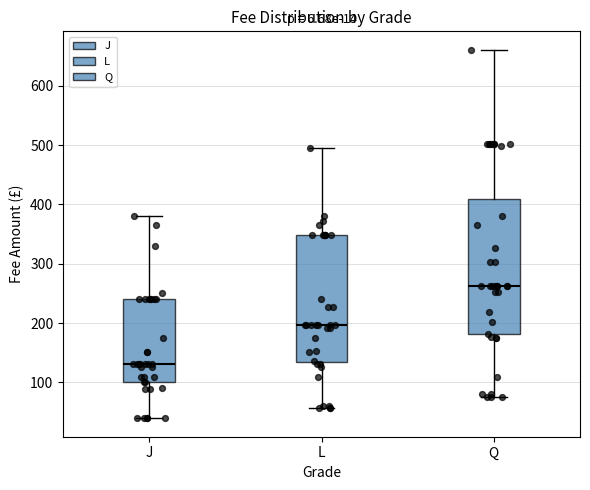

Which box is the tallest, from its lower edge to its upper edge?

Q